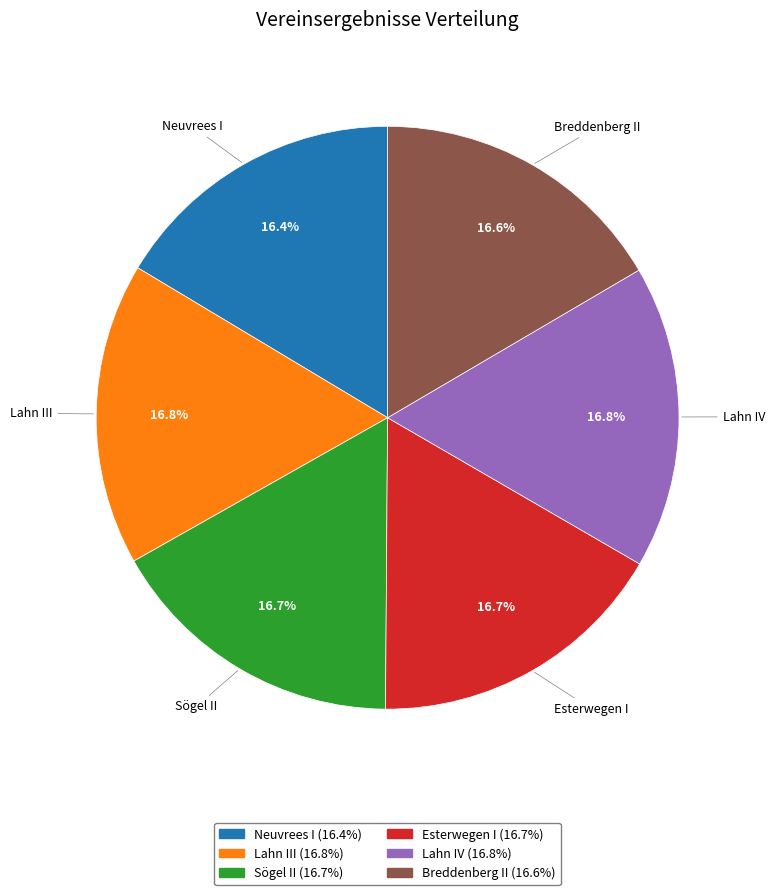

Approximately how many times larger is the value at Esterwegen I compared to Lahn IV?

1.0